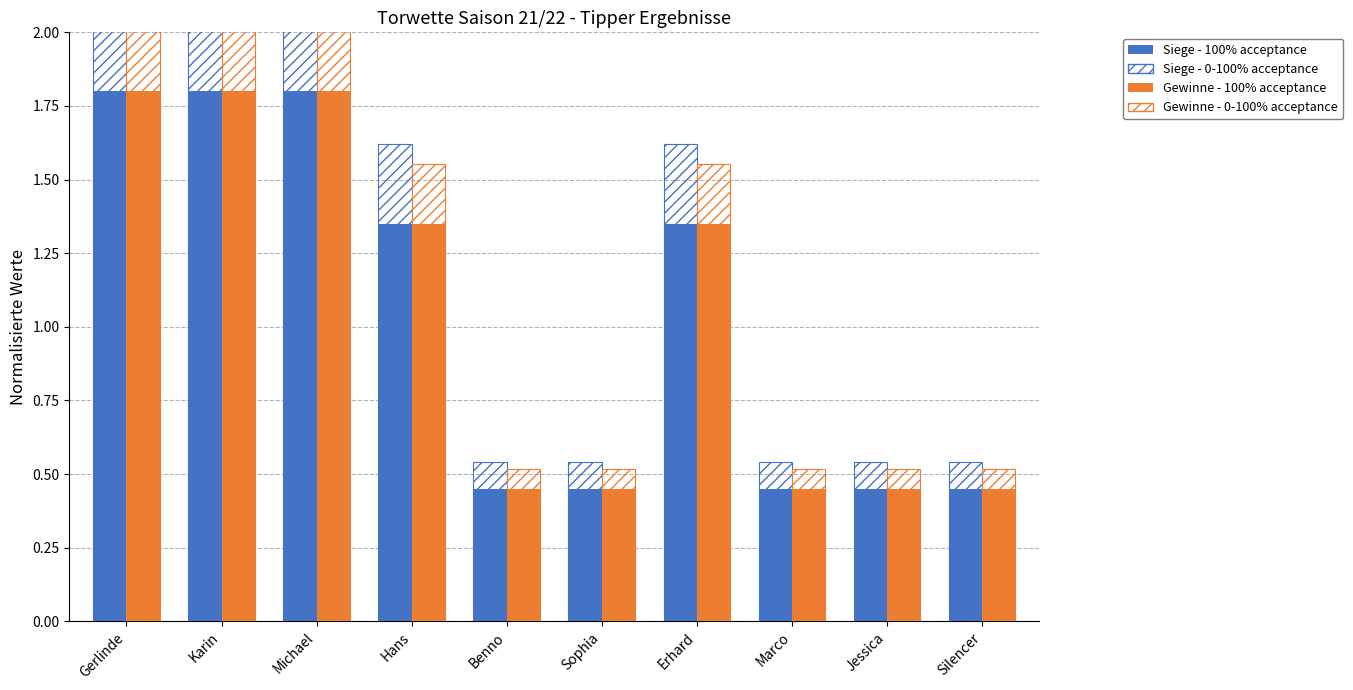

What is the value of the Siege (100% acceptance) bar at the 10th from the left?

0.5